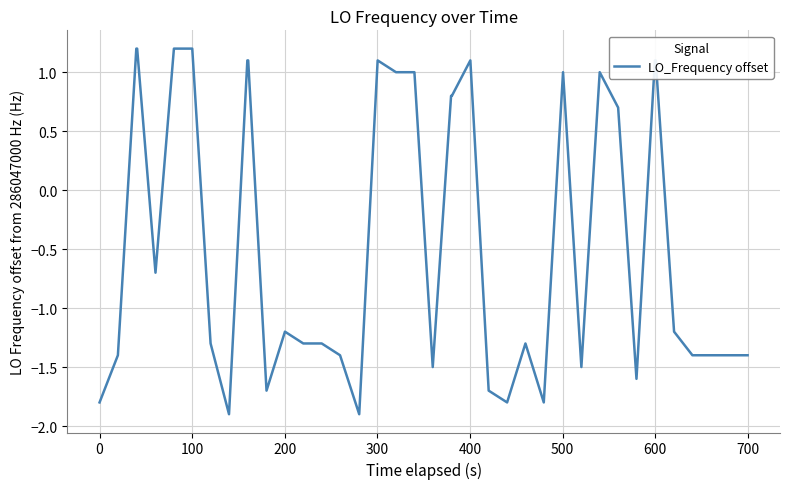

How many lines are shown in the chart?

1